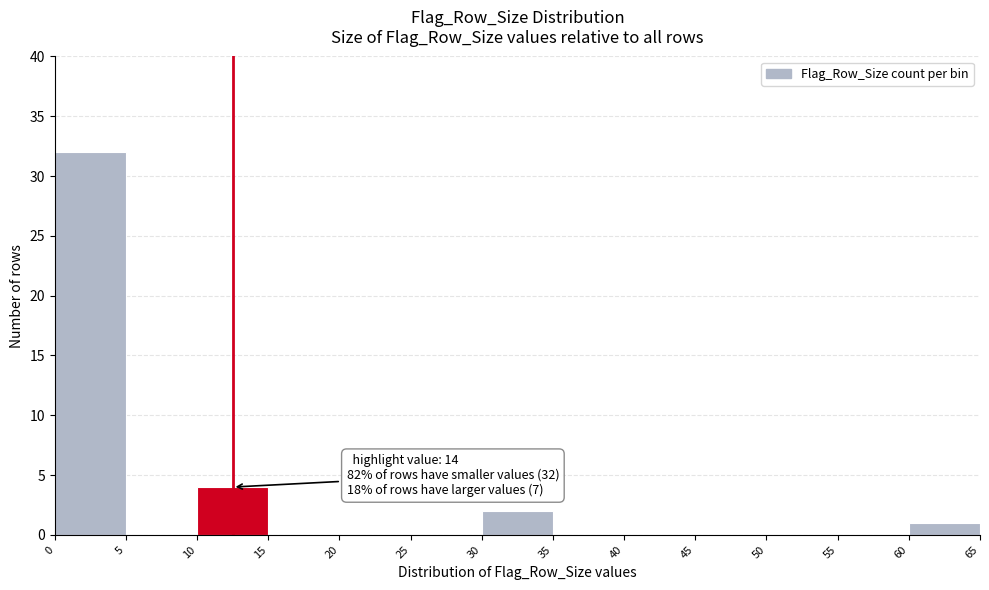

Which range on the x-axis has the tallest bar?

0 to 5